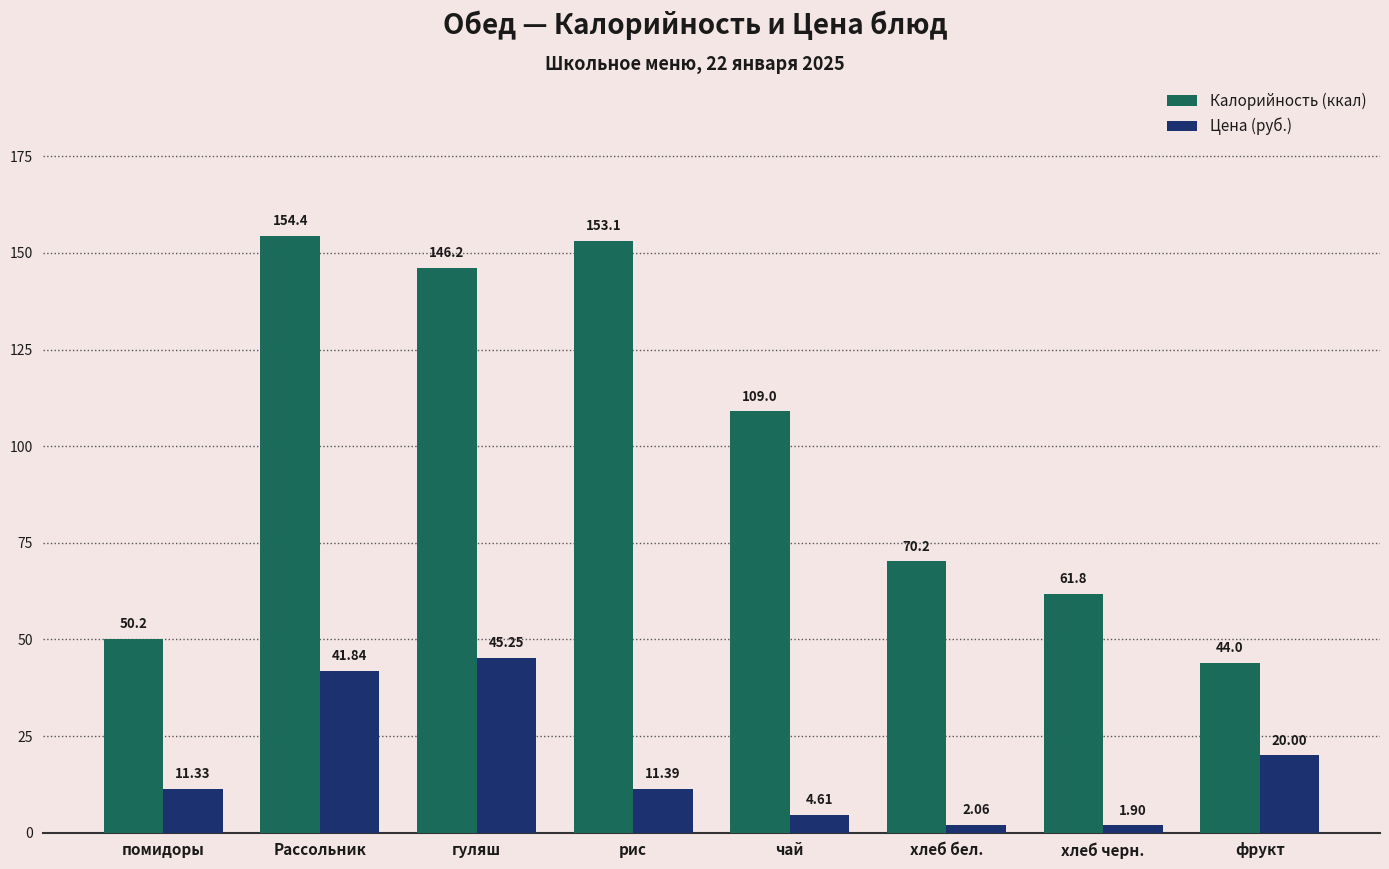

True or false: Калорийность (ккал) has a value of 154.4 at Рассольник.

True